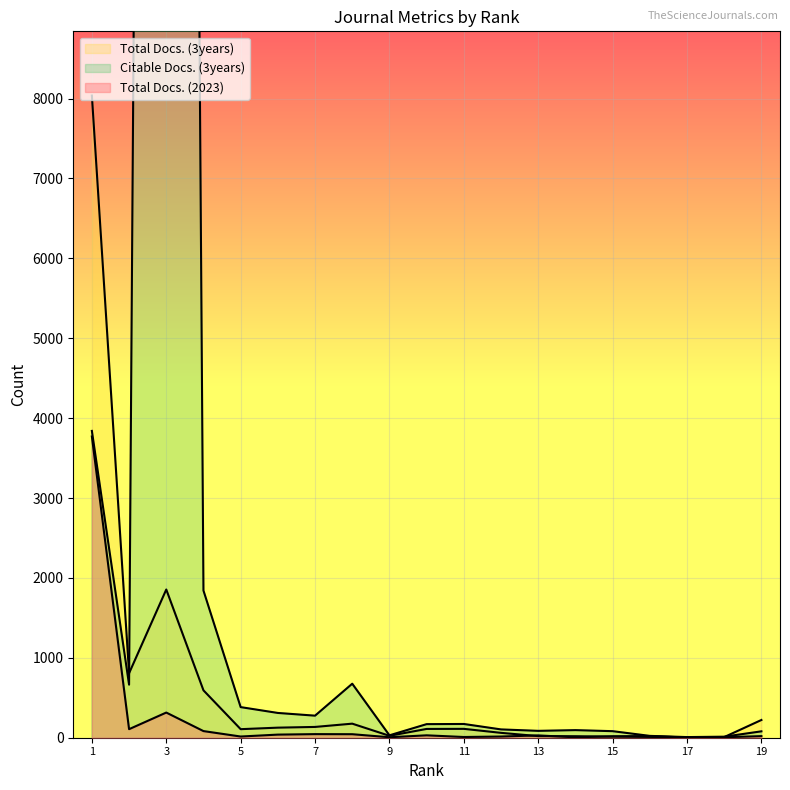

The value of Citable Docs. (3years) at 2 is 376. True or false?

False